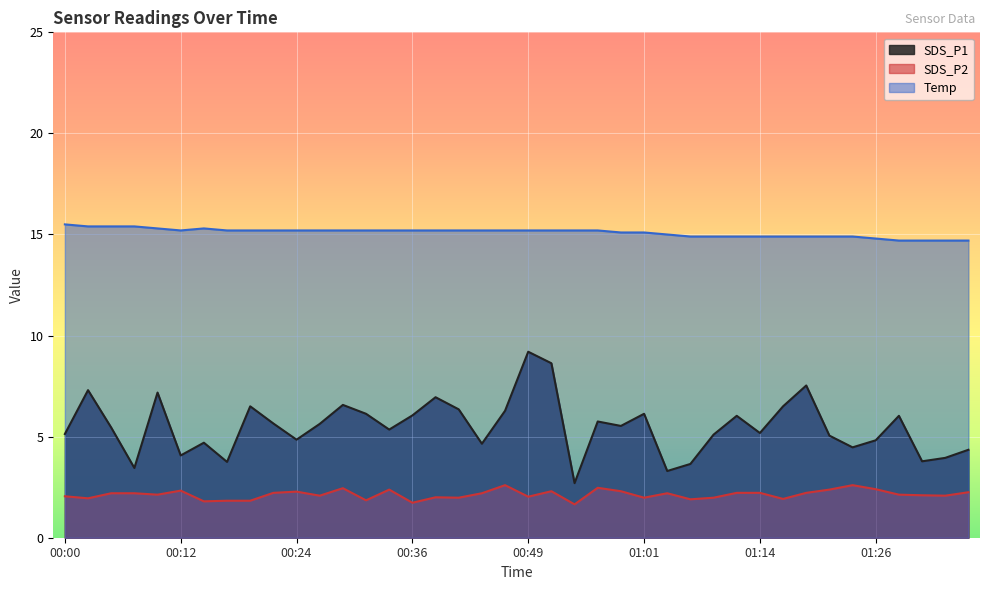

What is the value of the Temp point at the 11th from the left?

15.2